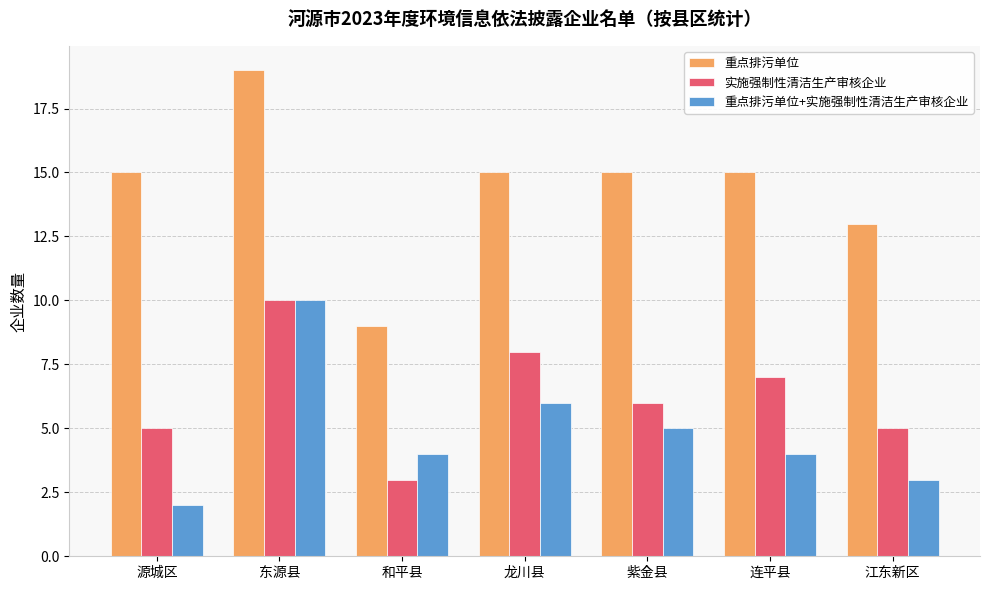

What is the approximate value of 重点排污单位+实施强制性清洁生产审核企业 at 龙川县?

6